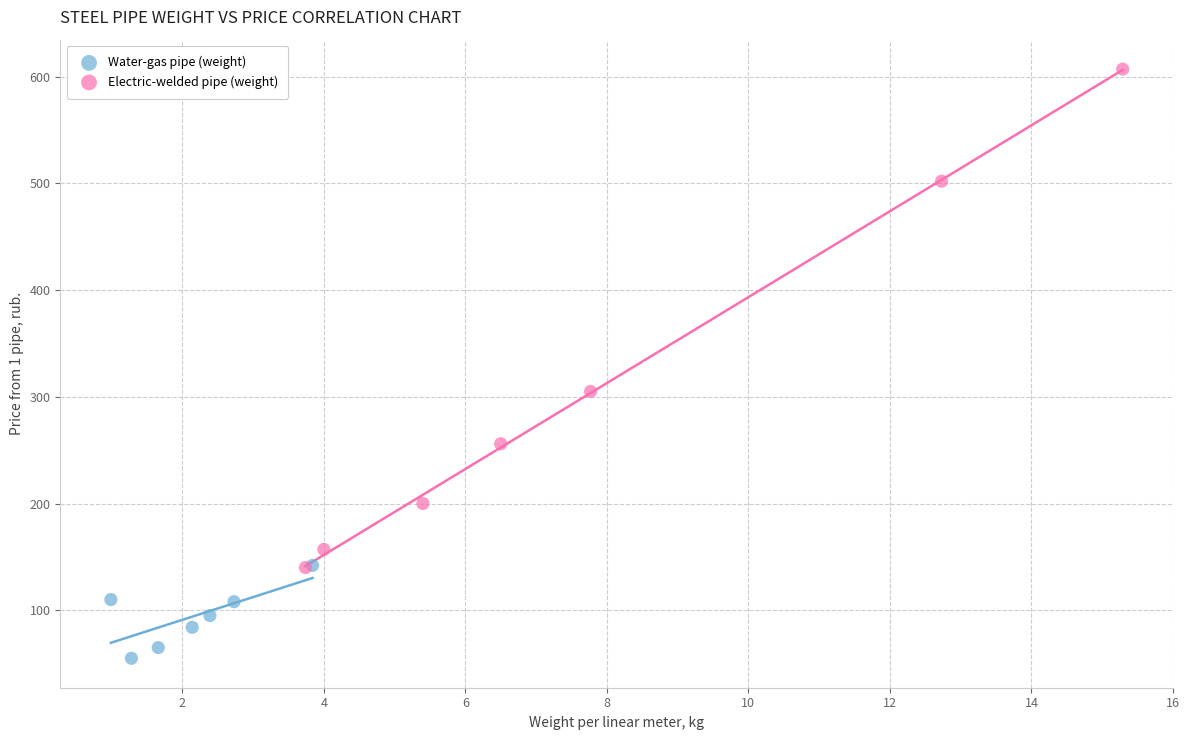

Which series contains the lowest Y value?

Water-gas pipe (weight)